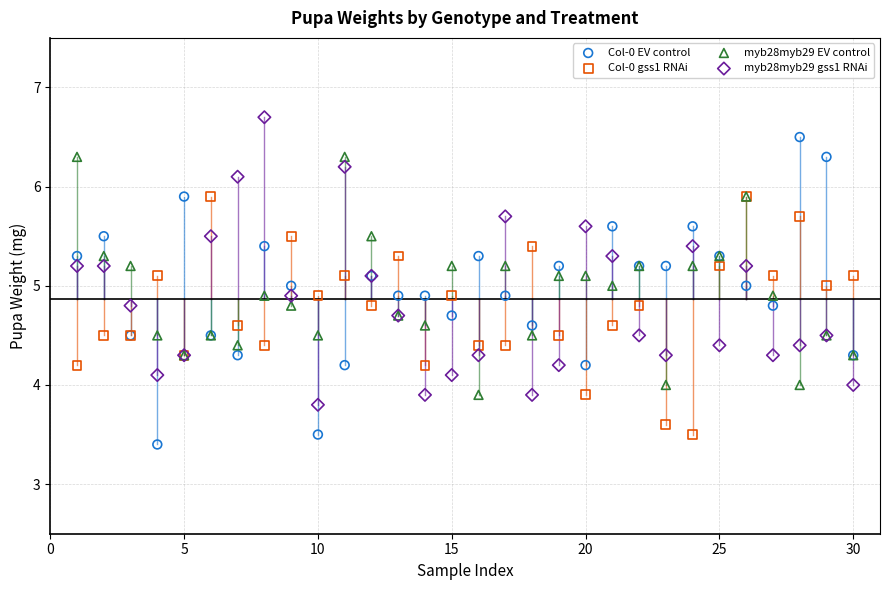

What is the X range (max minus min) for the scatter plot?

29.0